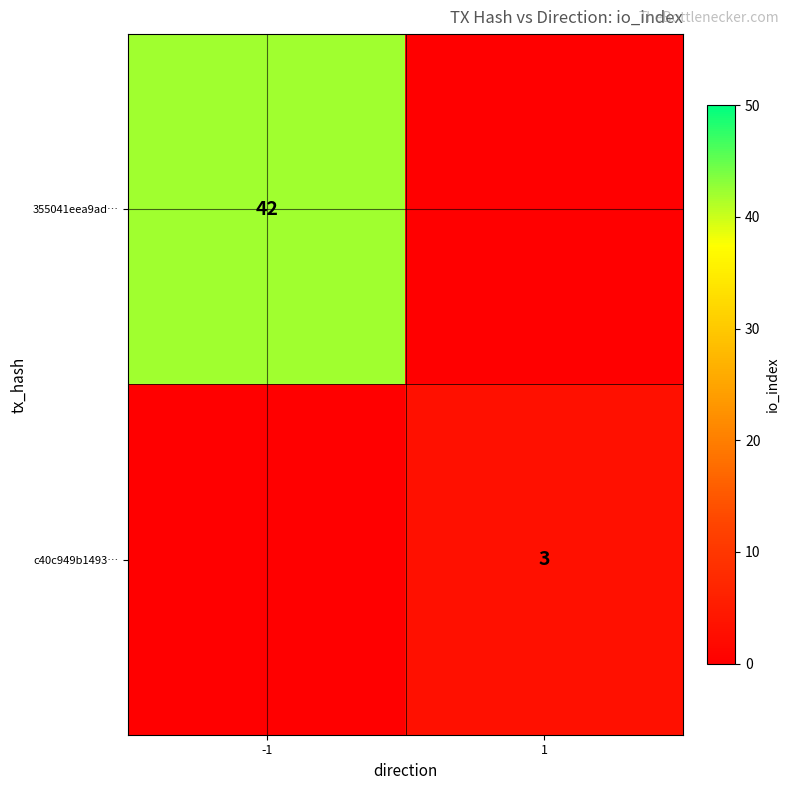

What is the total value across all series at -1?

42